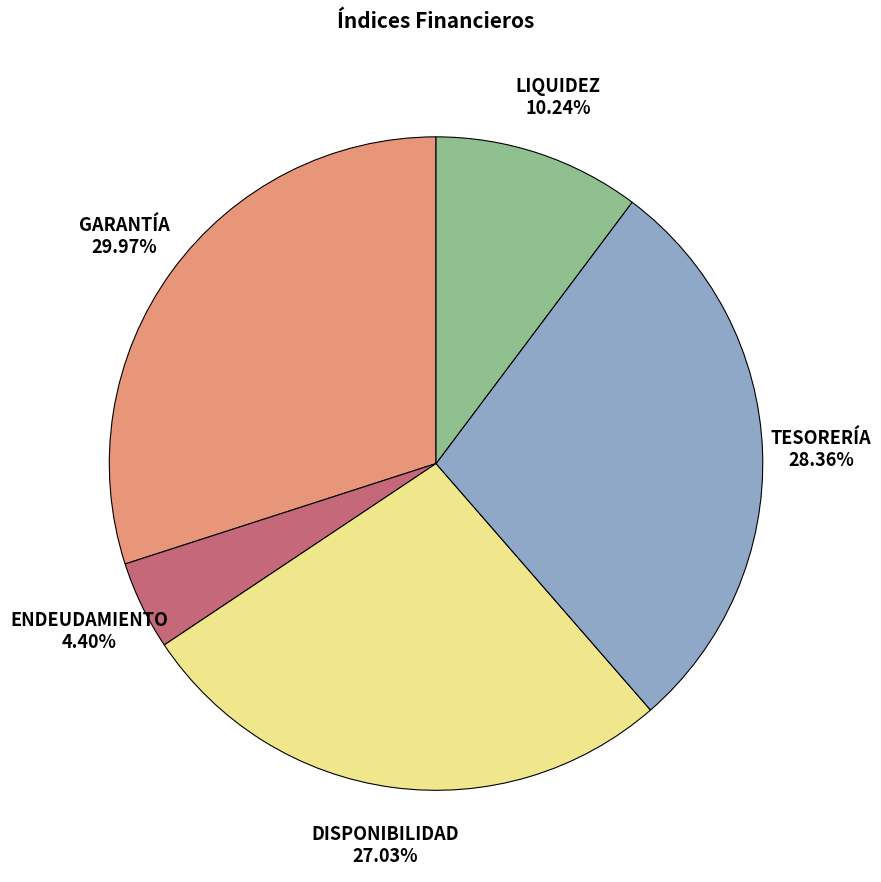

To the nearest percent, what percentage of the pie is ENDEUDAMIENTO?

4%